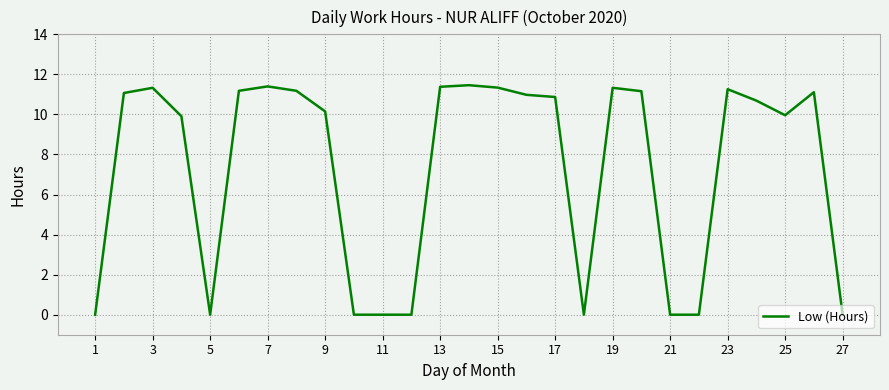

True or false: there are more than 2 points higher than both neighbors.

True